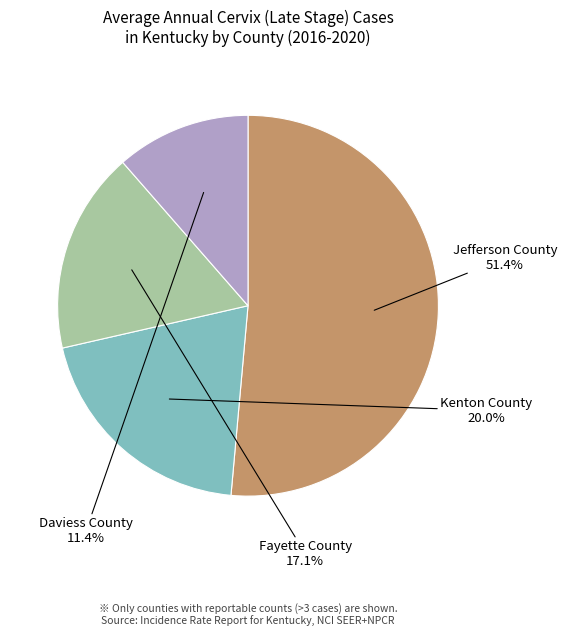

Is it true that Kenton County is 11% of the pie?

False